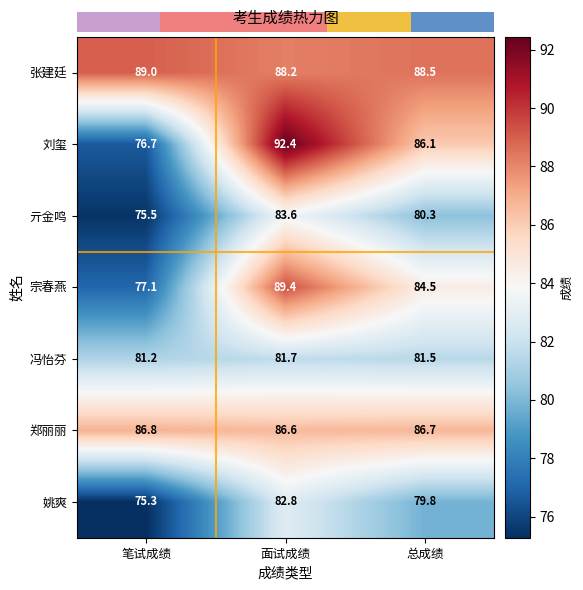

Is it true that 姚爽 equals 75.3 at 笔试成绩?

True